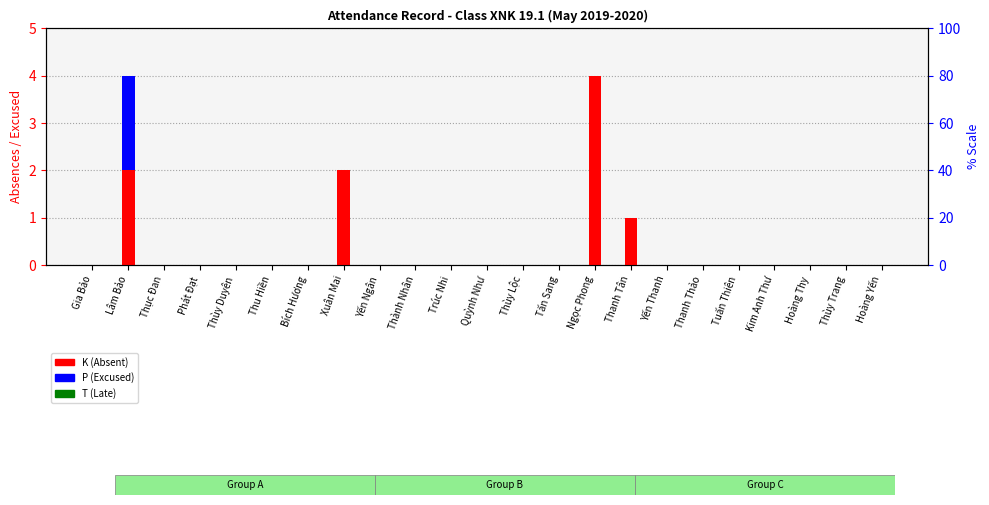

The P (Excused) series shows 1 at Trúc Nhi. True or false?

False